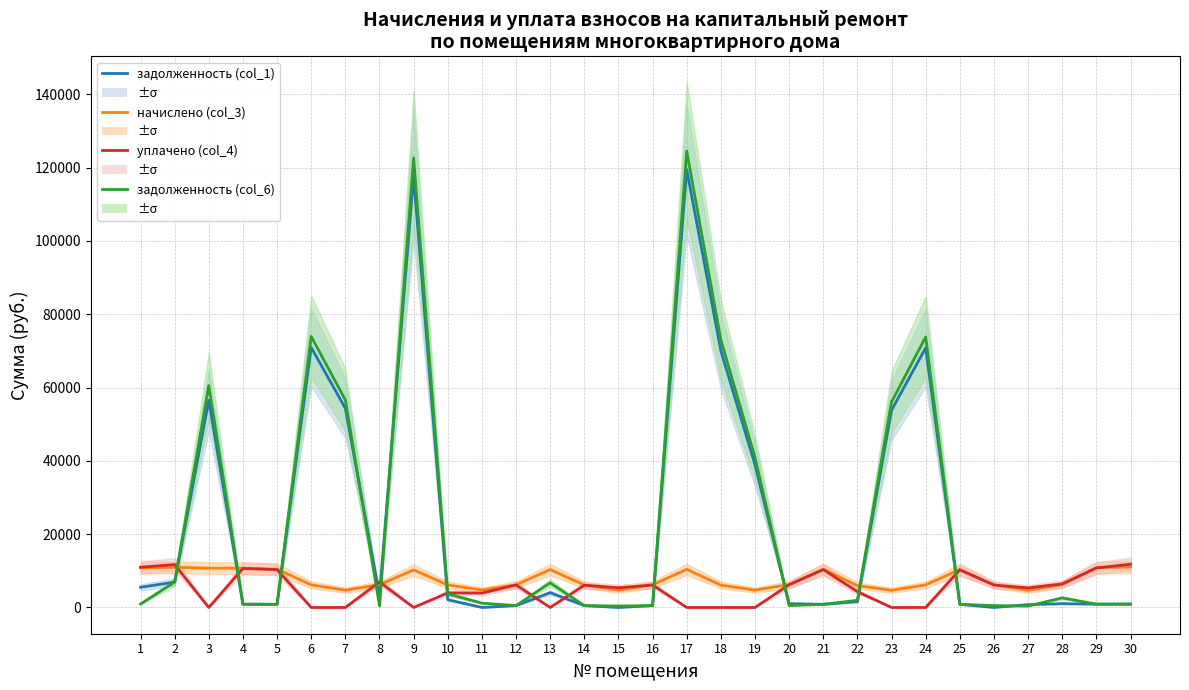

At which label does начислено (col_3) first exceed 6209?

1